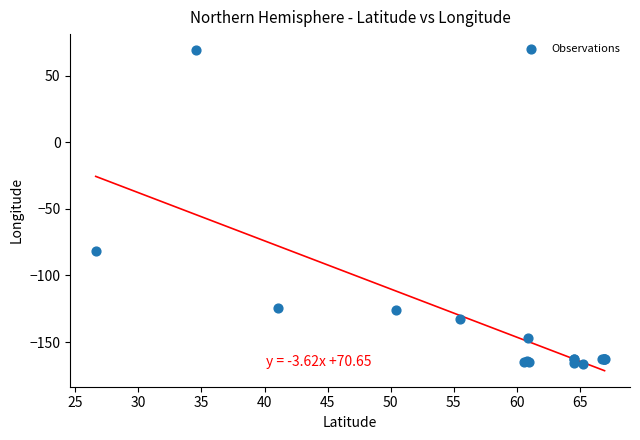

What Y value in the scatter plot is closest to -48?

-81.8